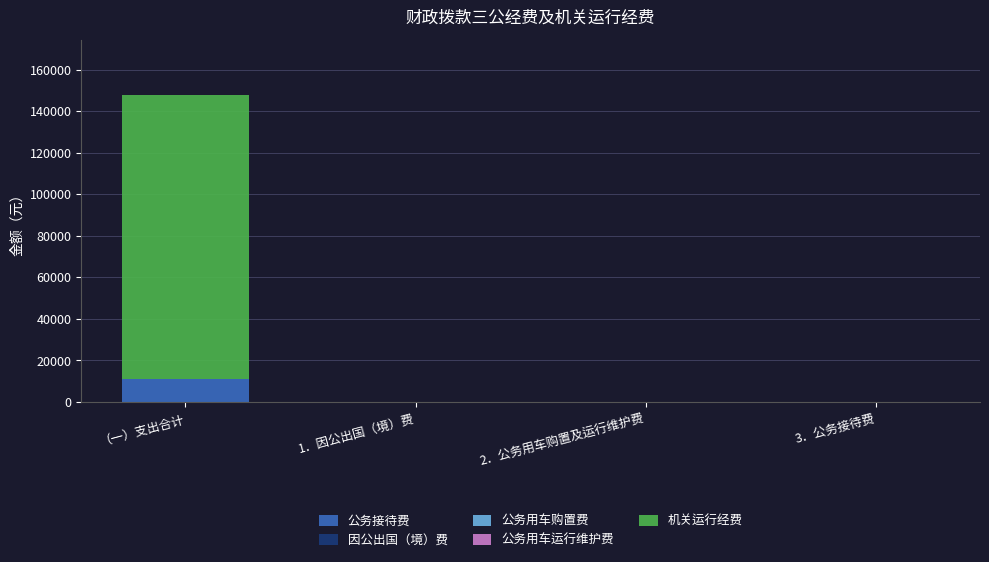

Which category has the highest value in the 公务接待费 series?

（一）支出合计